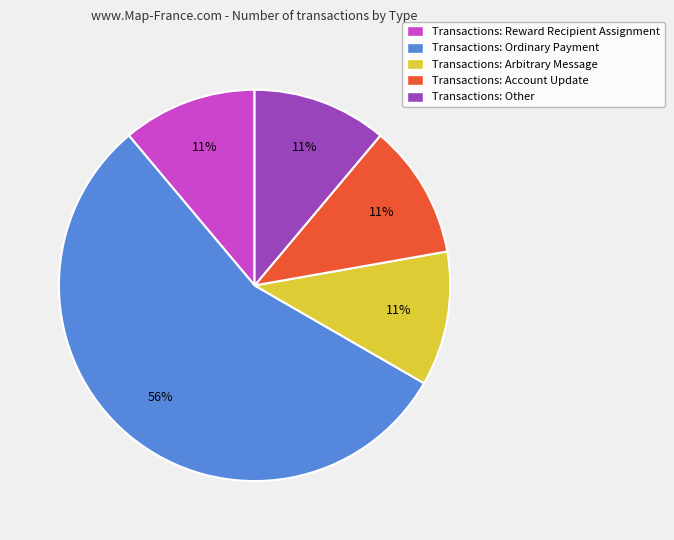

Does any single category account for the majority?

Yes